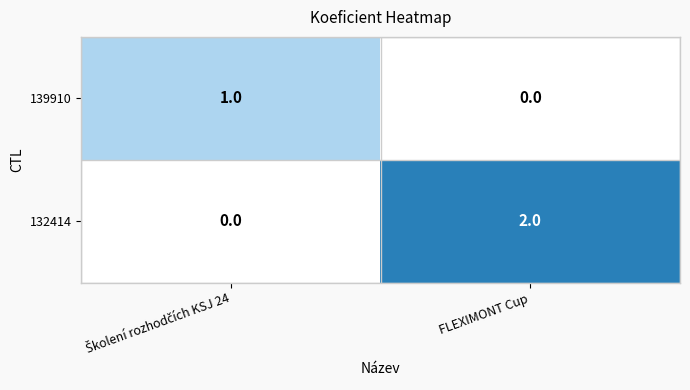

Rank the series by their maximum value, from lowest to highest.

139910, 132414